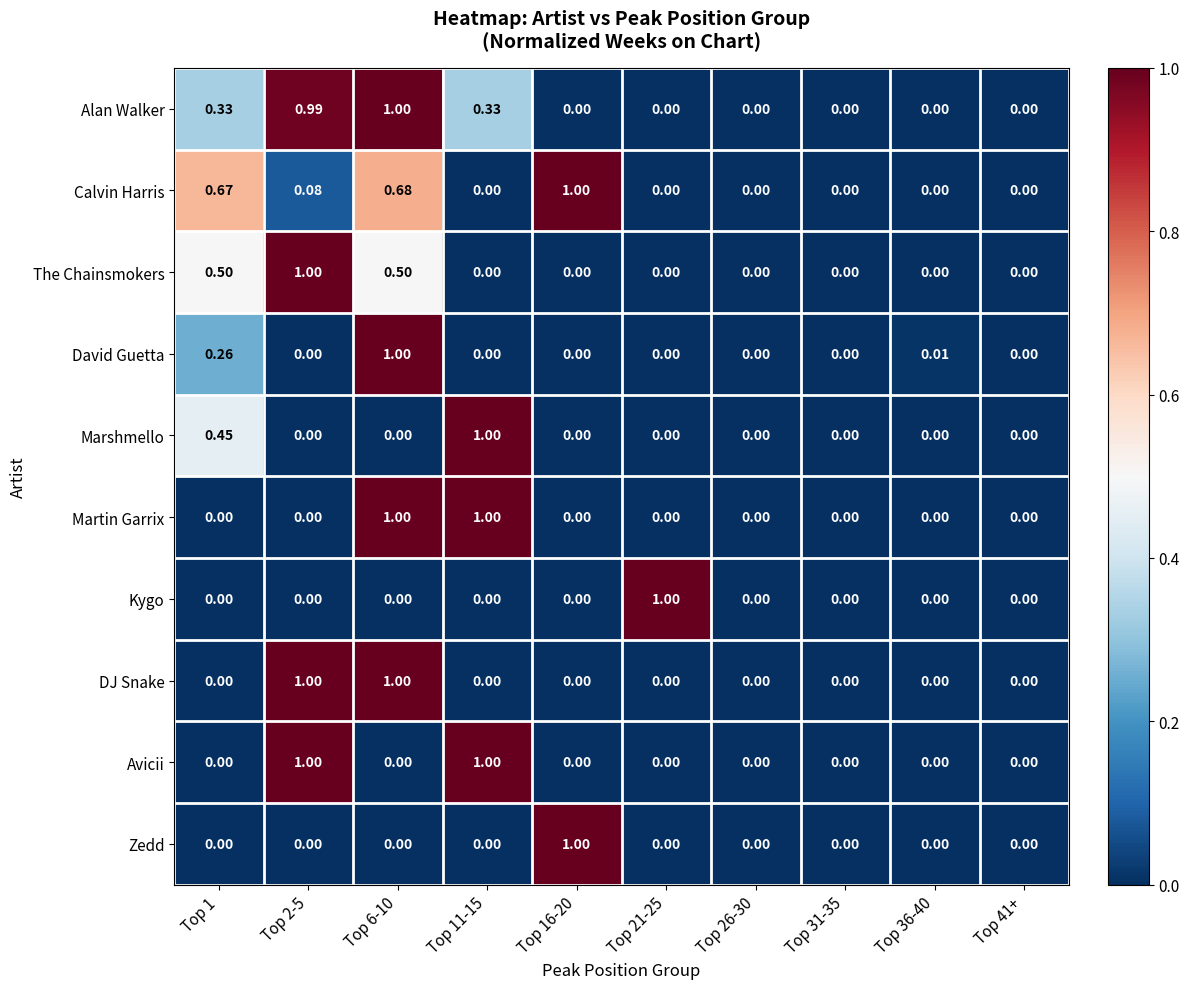

Which series has the largest total across all categories?

Alan Walker